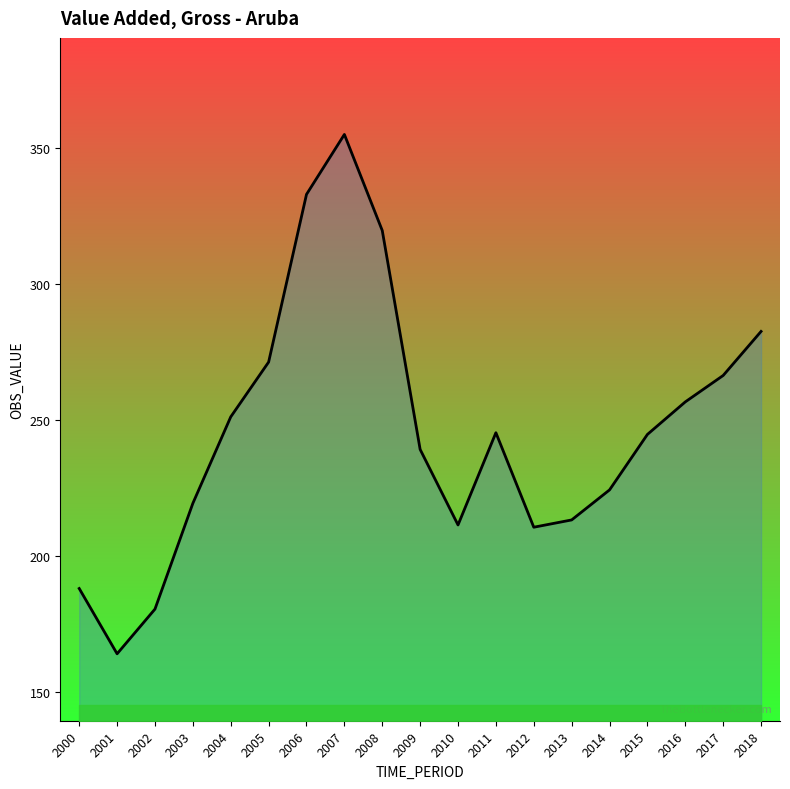

Where does the data first go above 244?

2004